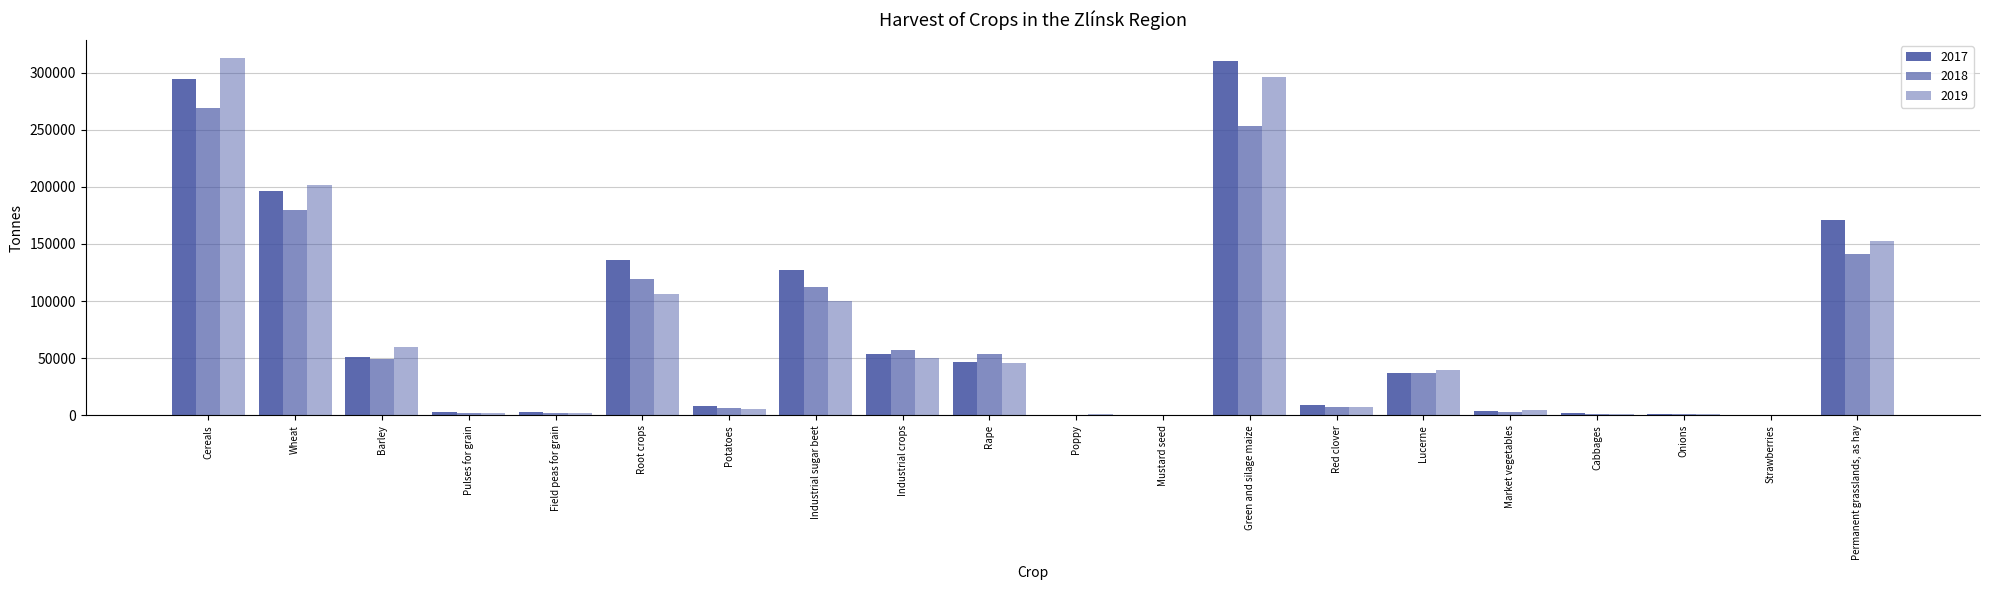

List the series in order of their peak value, lowest first.

2018, 2017, 2019